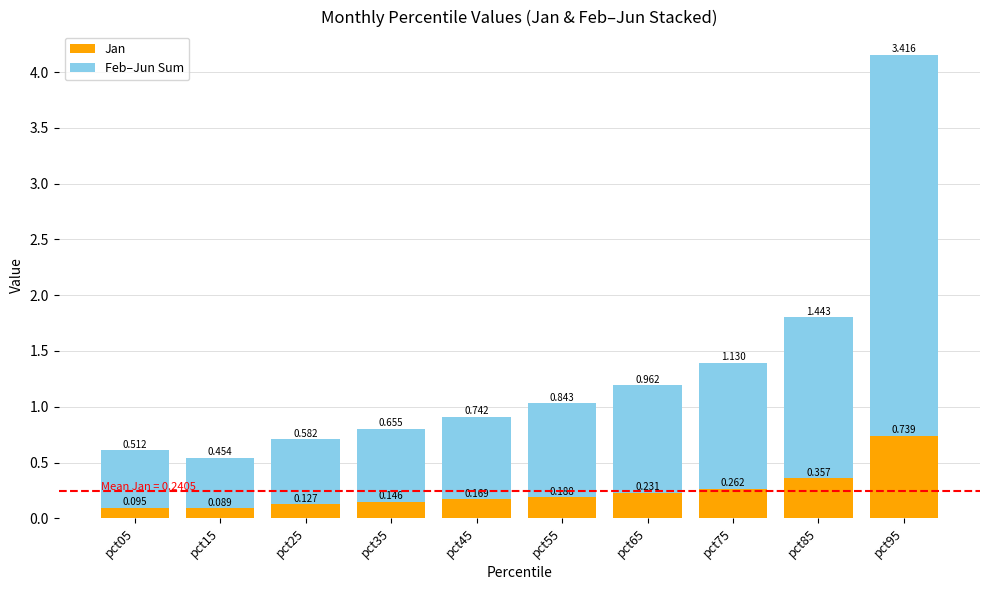

Rank the series at pct85 from lowest to highest value.

Jan, Feb–Jun Sum